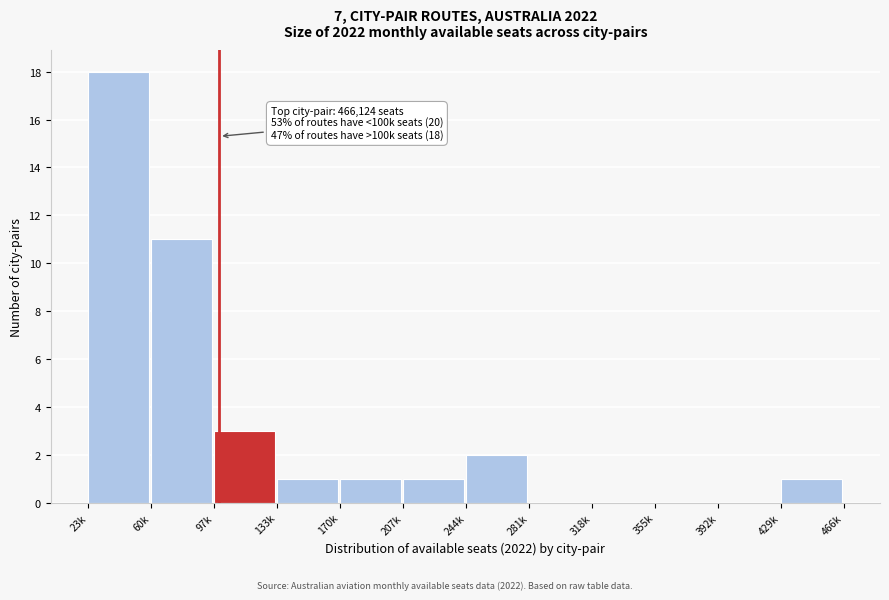

Reading left to right, list all the values displayed in this chart.

23k=18	60k=11	97k=3	133k=1	170k=1	207k=1	244k=2	281k=0	318k=0	355k=0	392k=0	429k=1